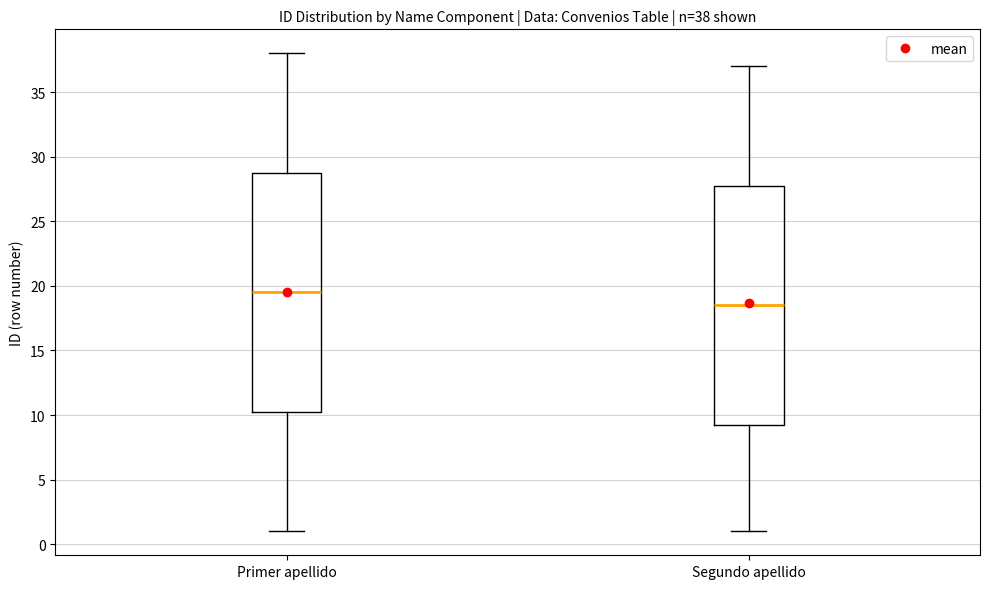

Which box's median line is the lowest?

Segundo apellido